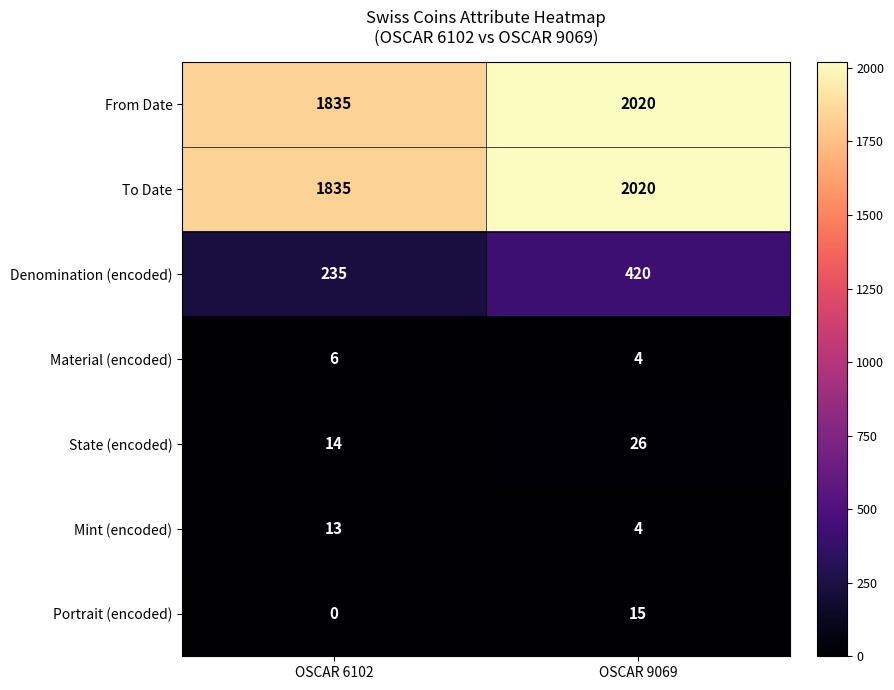

At which category is the sum across all series the highest?

OSCAR 9069